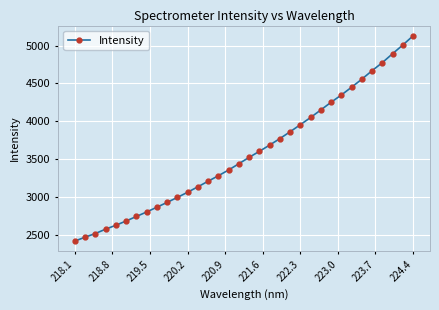

What is the maximum value shown in the chart?

5128.1